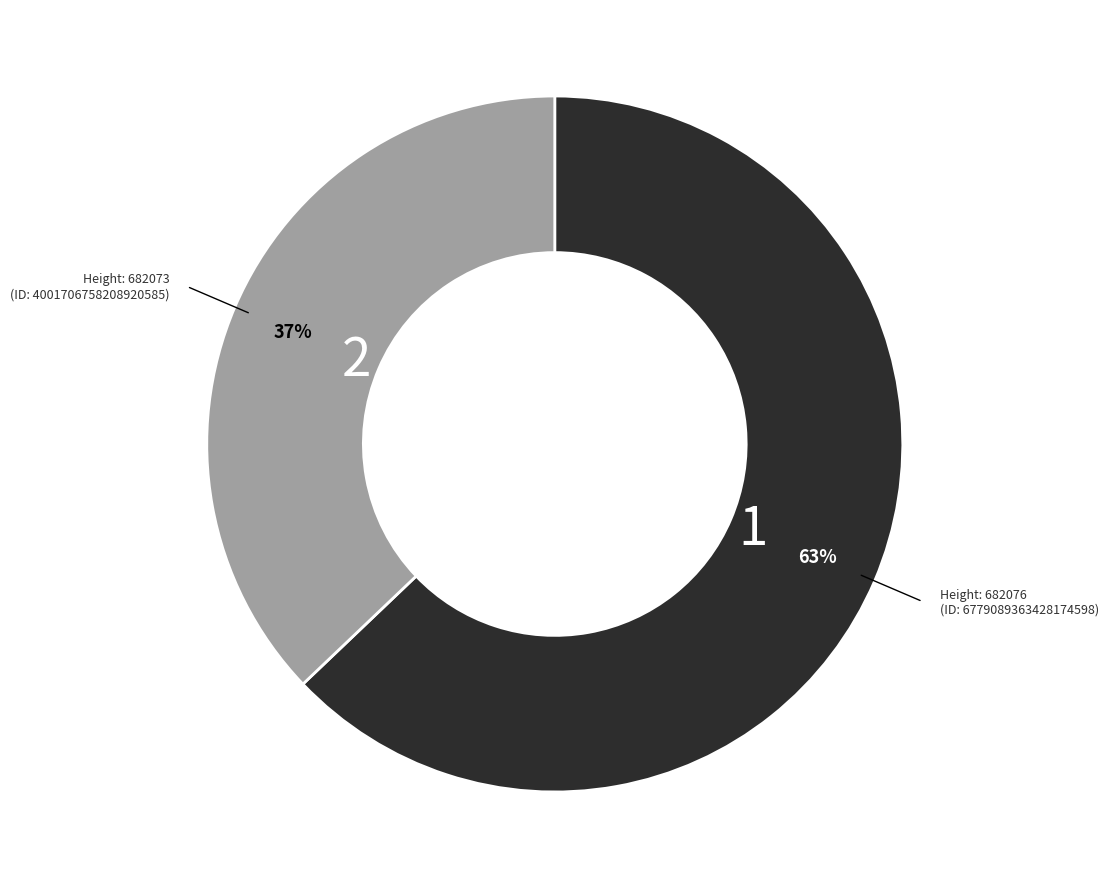

To the nearest percent, what is the average slice percentage?

50%